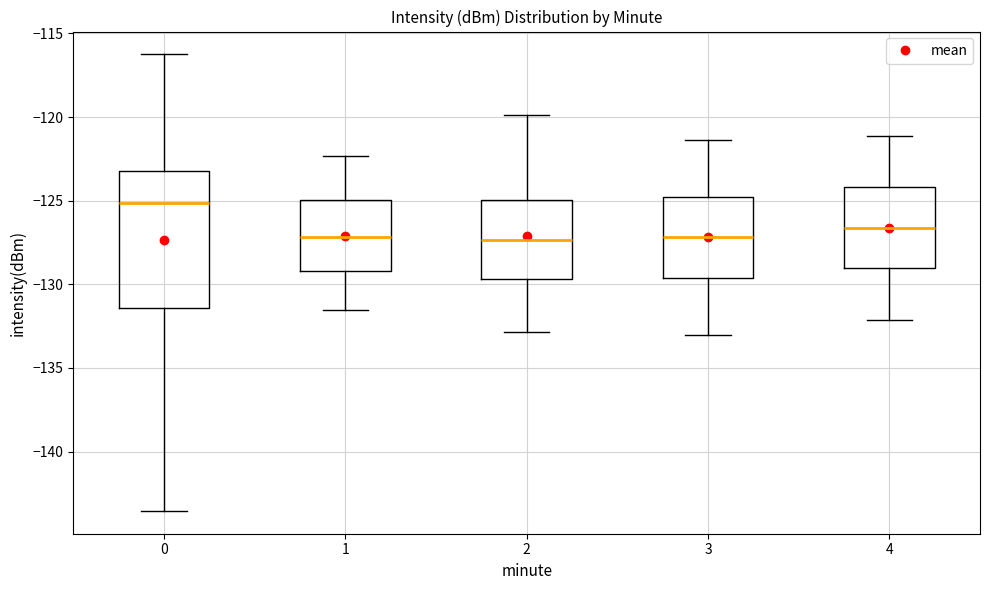

Comparing the boxes themselves (not the whiskers), which one is the tallest?

0